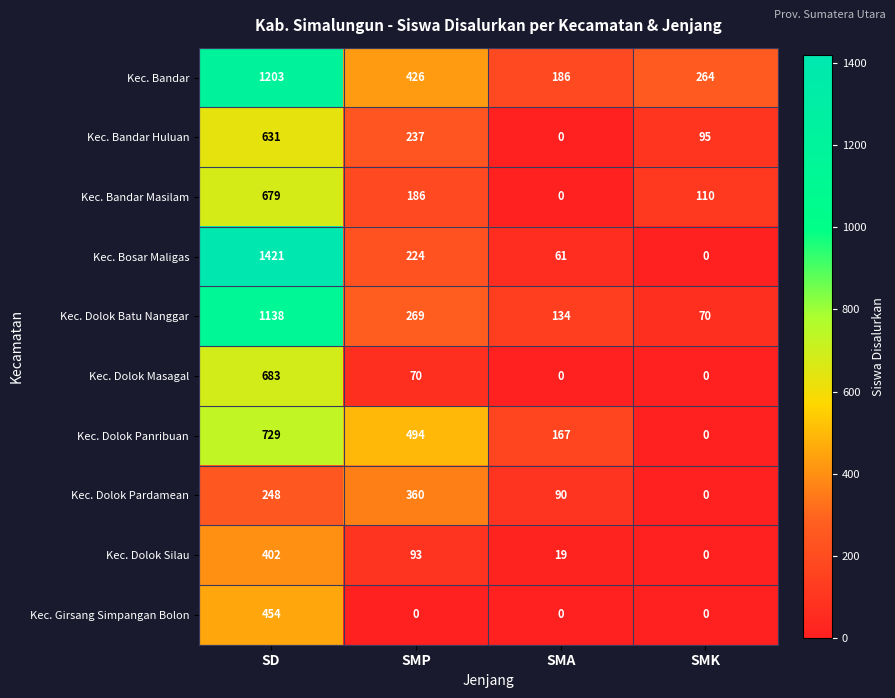

At which label does Kec. Bandar first exceed 426?

SD